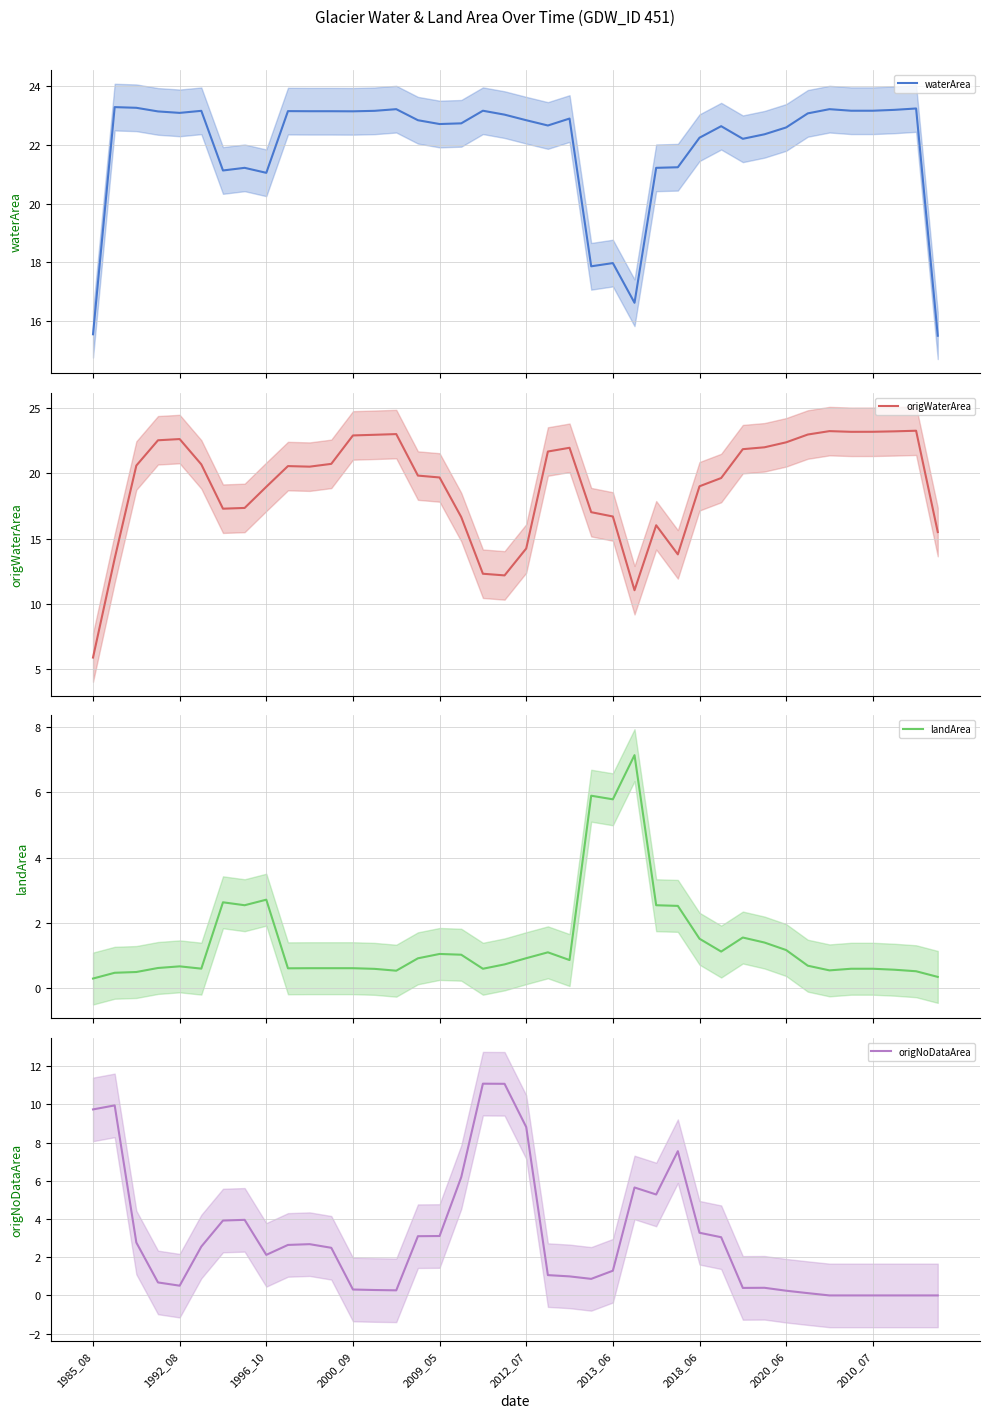

True or false: origWaterArea and landArea cross at least once.

False